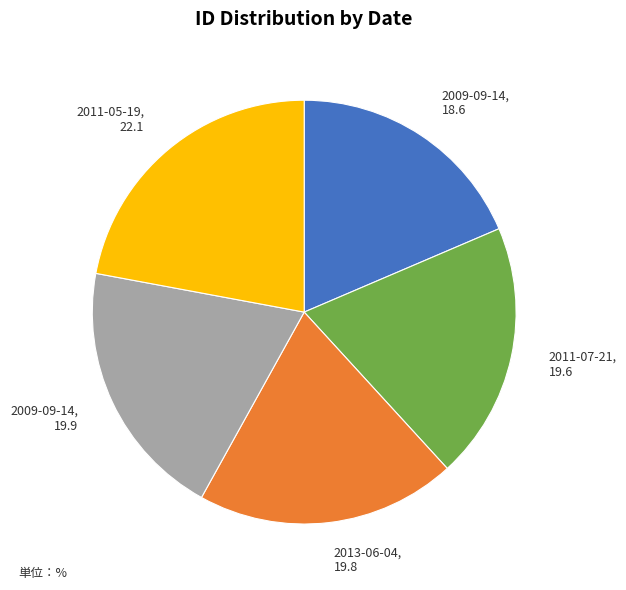

Is there a majority slice in this chart?

No